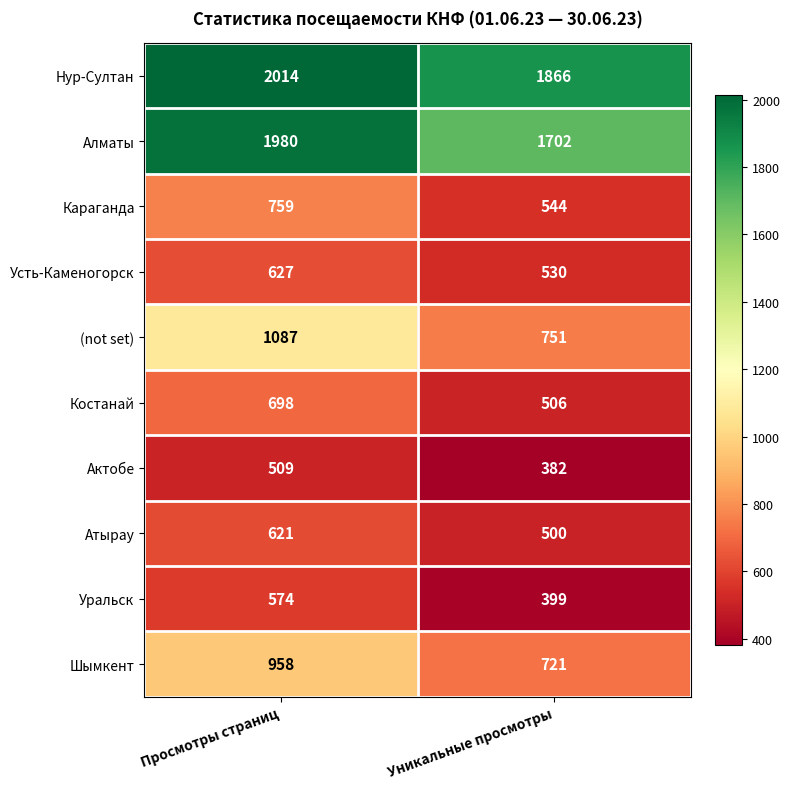

What is the approximate value of Нур-Султан at Просмотры страниц?

2014